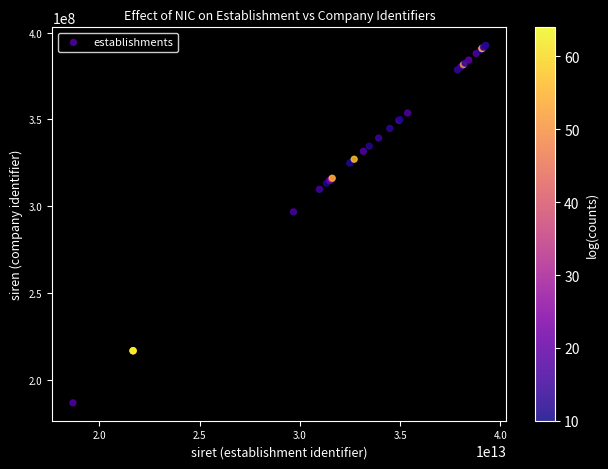

What Y value in the scatter plot is closest to 289783609?

296801640